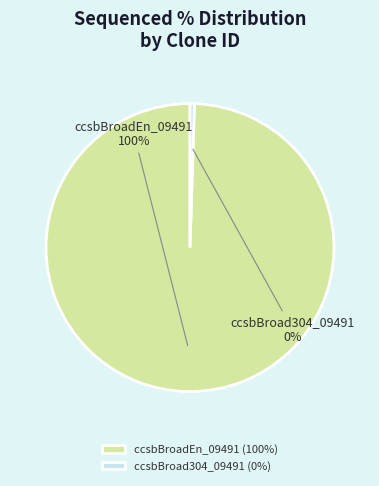

Rank the categories by value from lowest to highest.

ccsbBroad304_09491, ccsbBroadEn_09491